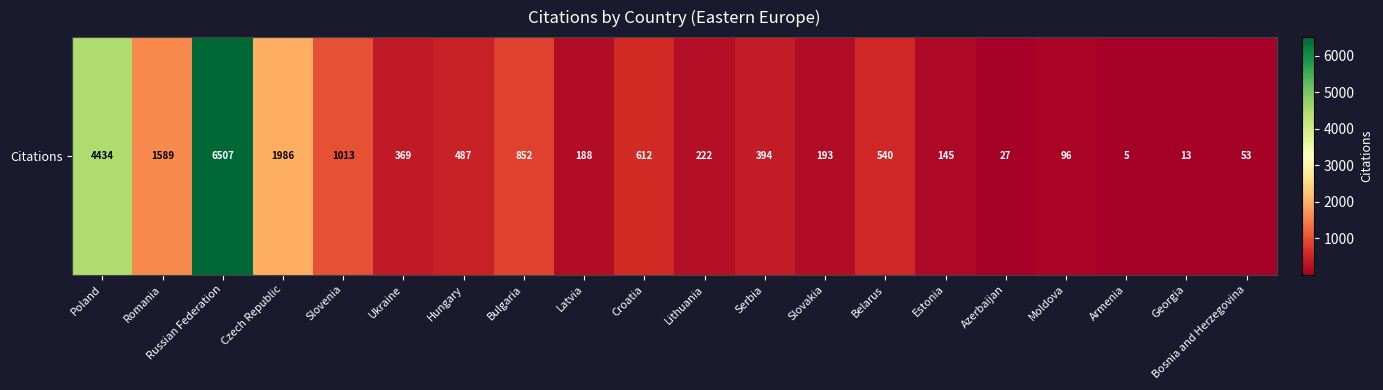

Reading left to right, extract all data points from this chart.

Poland=4434	Romania=1589	Russian Federation=6507	Czech Republic=1986	Slovenia=1013	Ukraine=369	Hungary=487	Bulgaria=852	Latvia=188	Croatia=612	Lithuania=222	Serbia=394	Slovakia=193	Belarus=540	Estonia=145	Azerbaijan=27	Moldova=96	Armenia=5	Georgia=13	Bosnia and Herzegovina=53